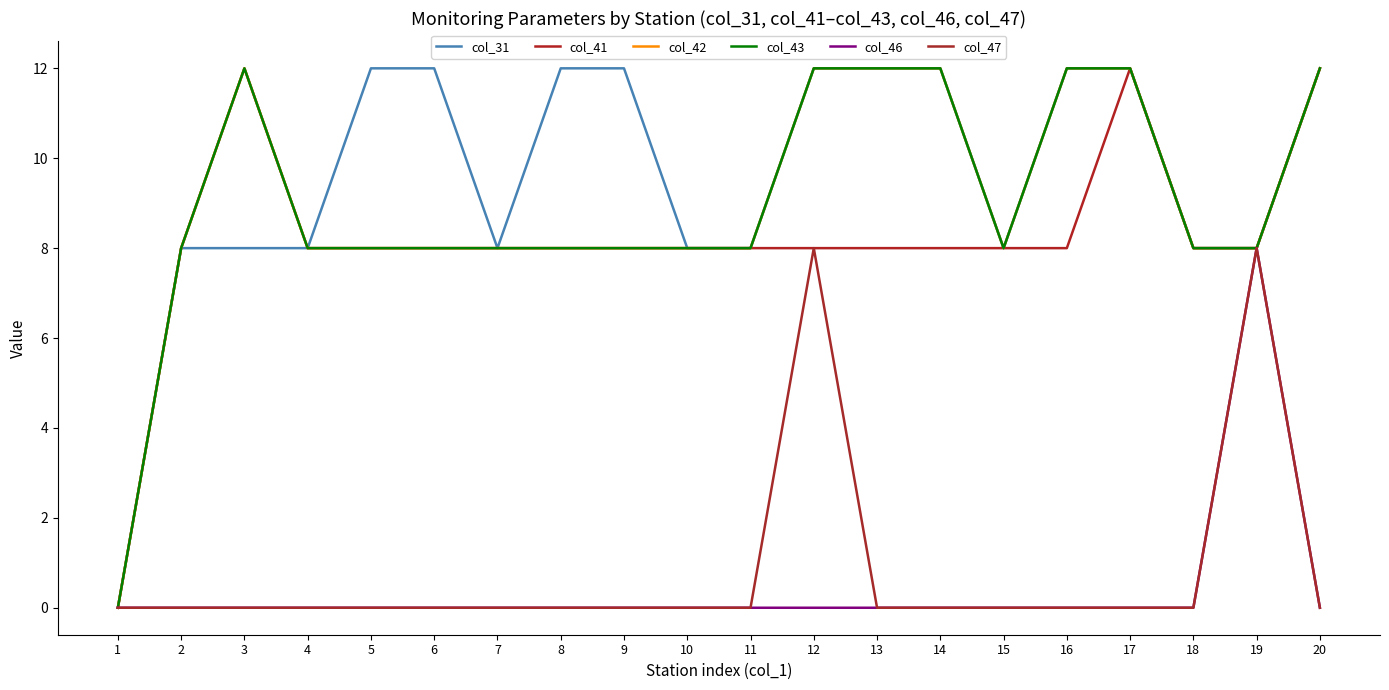

Which series has the largest range (max minus min)?

col_31